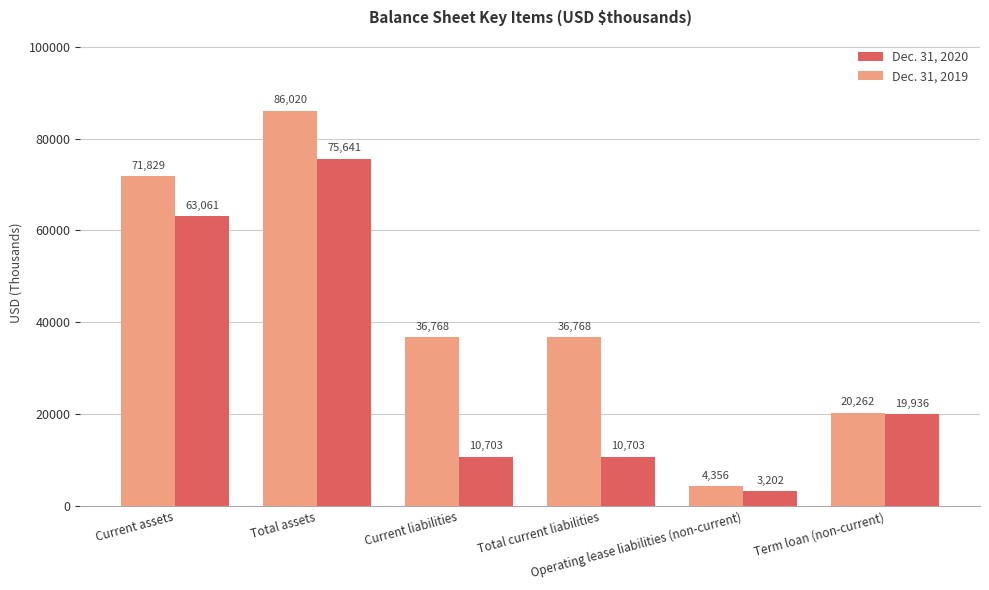

How many categories are shown in the chart?

6